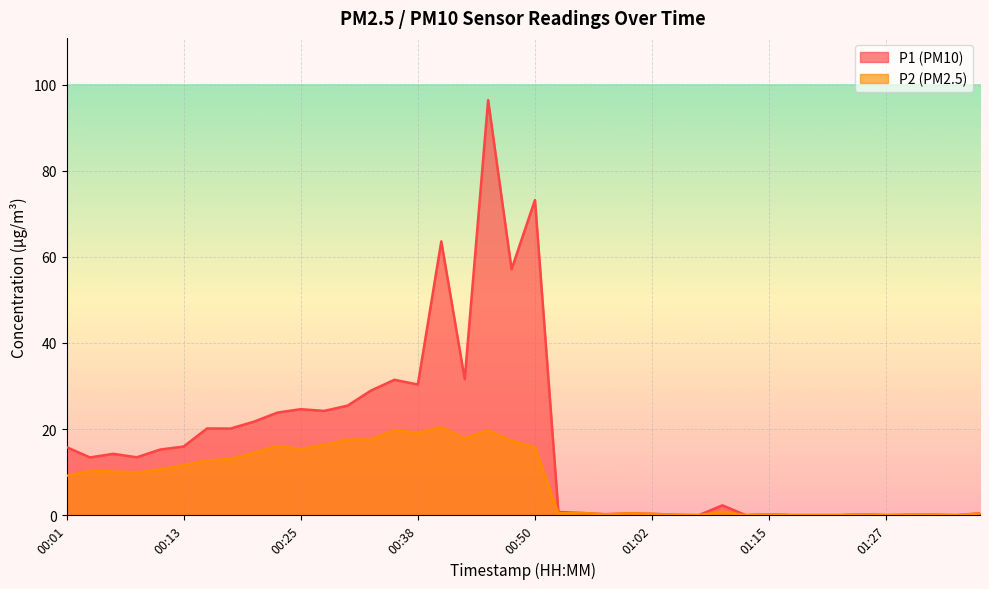

True or false: P2 and P1 intersect in this chart.

False